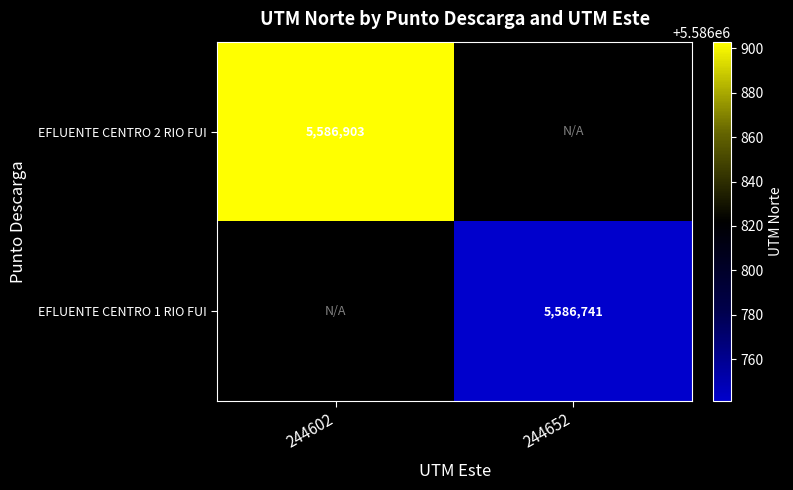

True or false: EFLUENTE CENTRO 1 RIO FUI has a value of 5586741 at 244652.

True